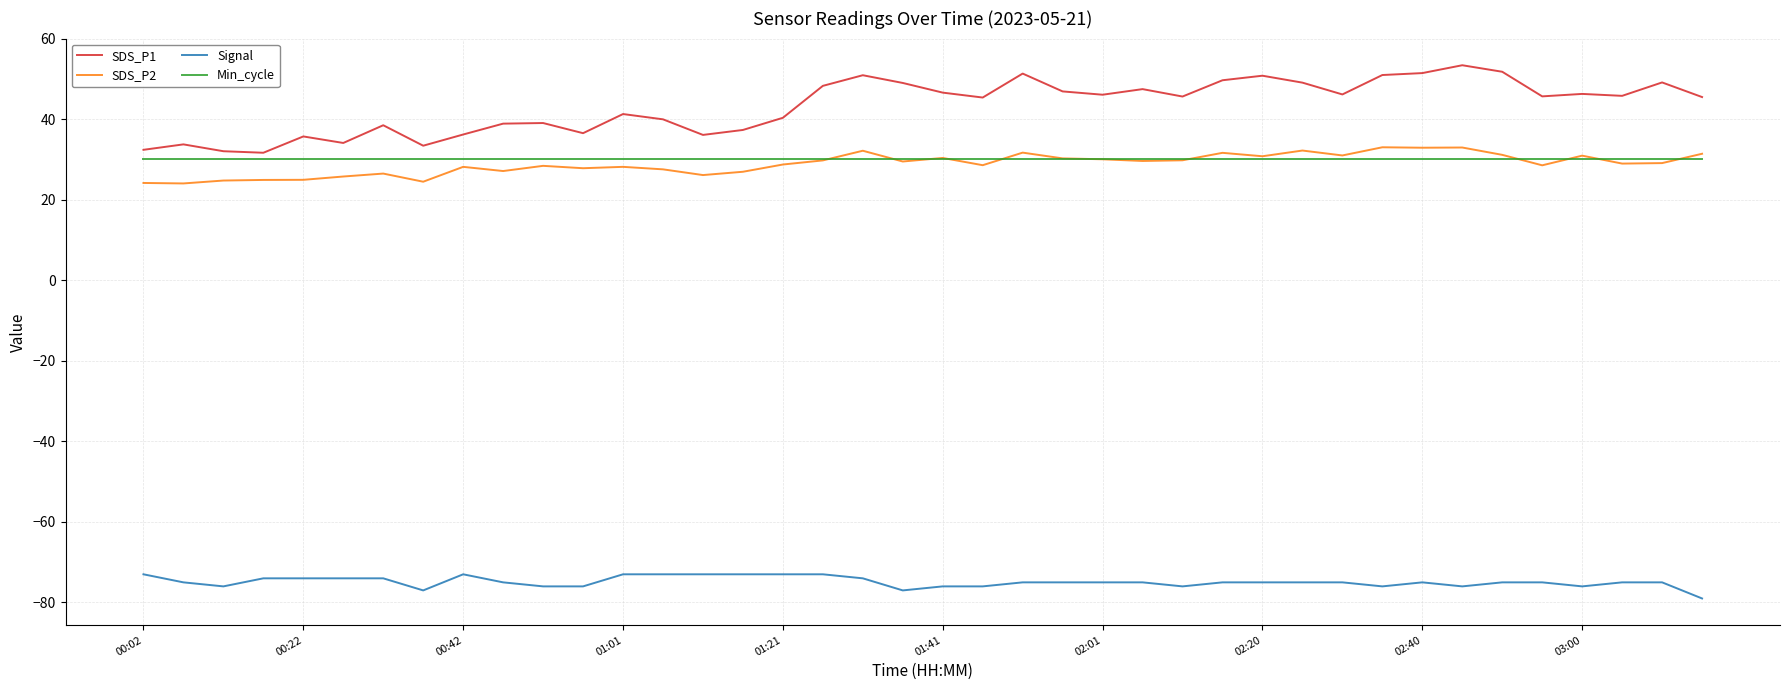

Which series has the widest spread of values?

SDS_P1